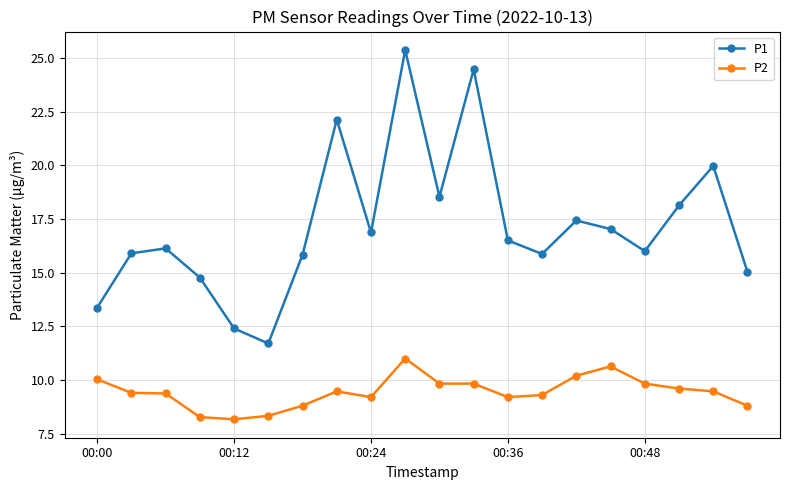

True or false: P2 has more than 0 interior local peaks.

True